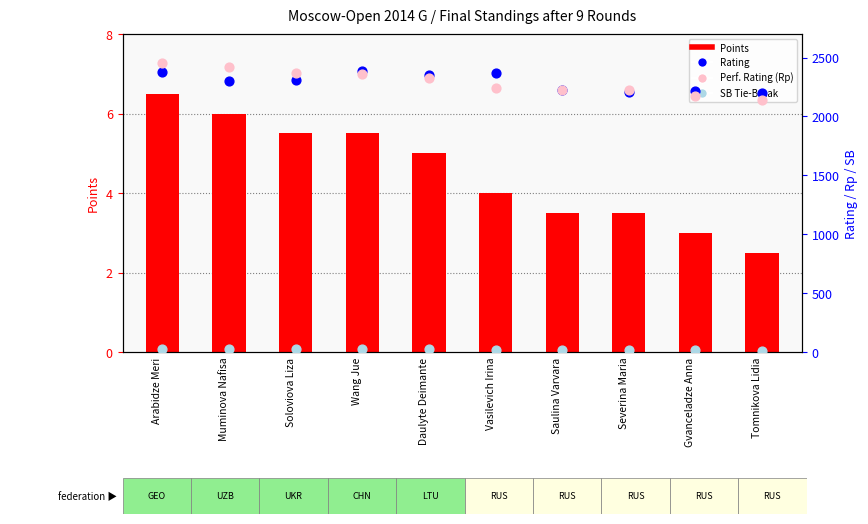

Which series contains the highest Y value?

Performance Rating (Rp)